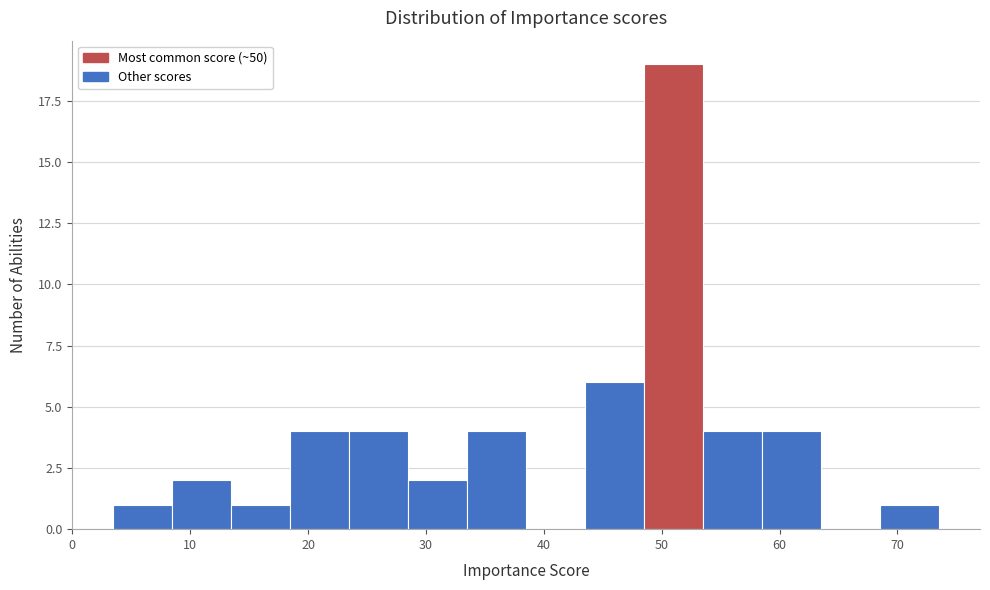

Reading left to right, list every bar in this chart as the range it spans on the x-axis followed by its height. Neither the bar edges nor the heights are printed on the chart, so give them approximately, as read against the axes.

3.5 to 8.5: 1
8.5 to 13.5: 2
13.5 to 18.5: 1
18.5 to 23.5: 4
23.5 to 28.5: 4
28.5 to 33.5: 2
33.5 to 38.5: 4
38.5 to 43.5: 0
43.5 to 48.5: 6
48.5 to 53.5: 19
53.5 to 58.5: 4
58.5 to 63.5: 4
63.5 to 68.5: 0
68.5 to 73.5: 1